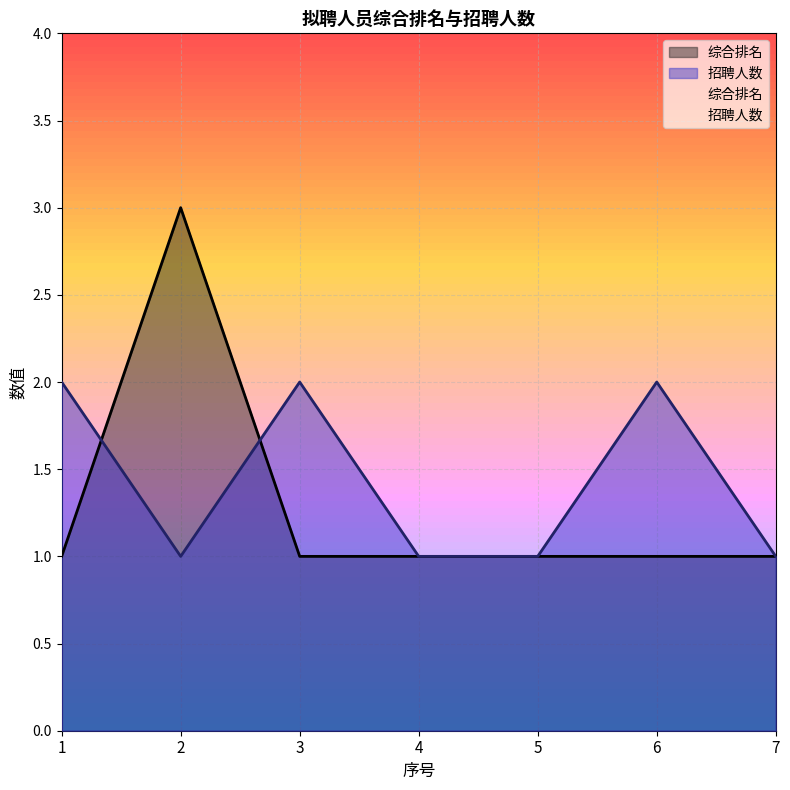

How many 招聘人数 values are between 1 and 2?

7